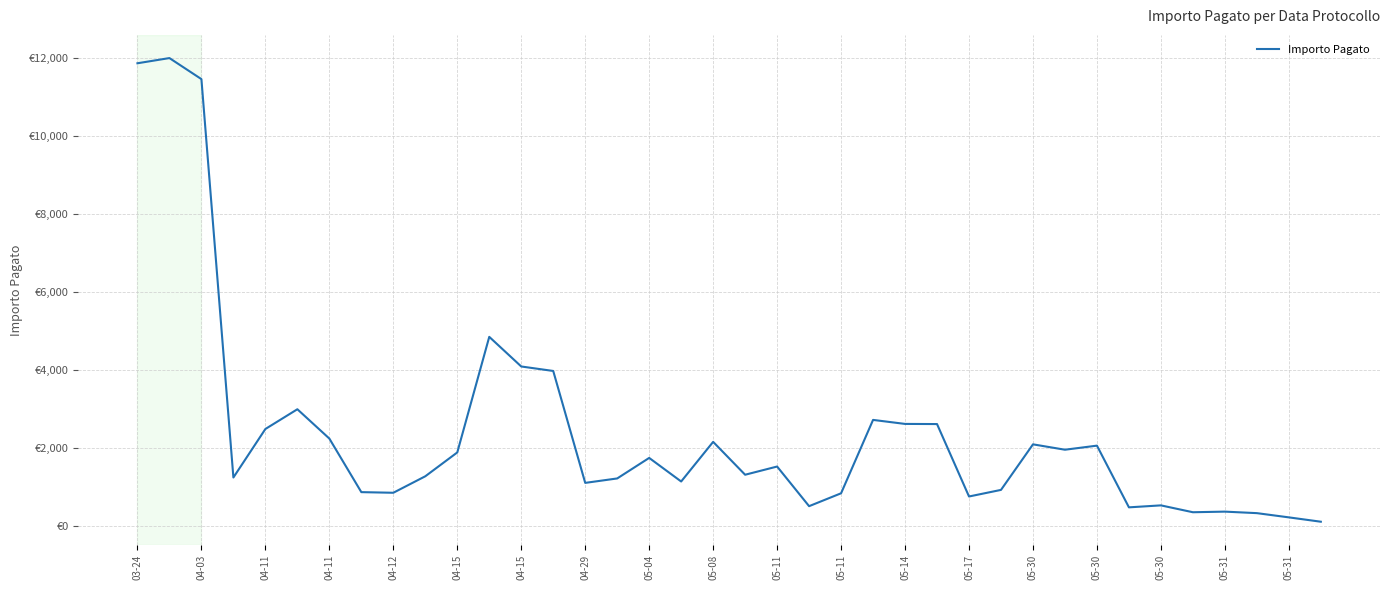

Where is the first local minimum?

04-11